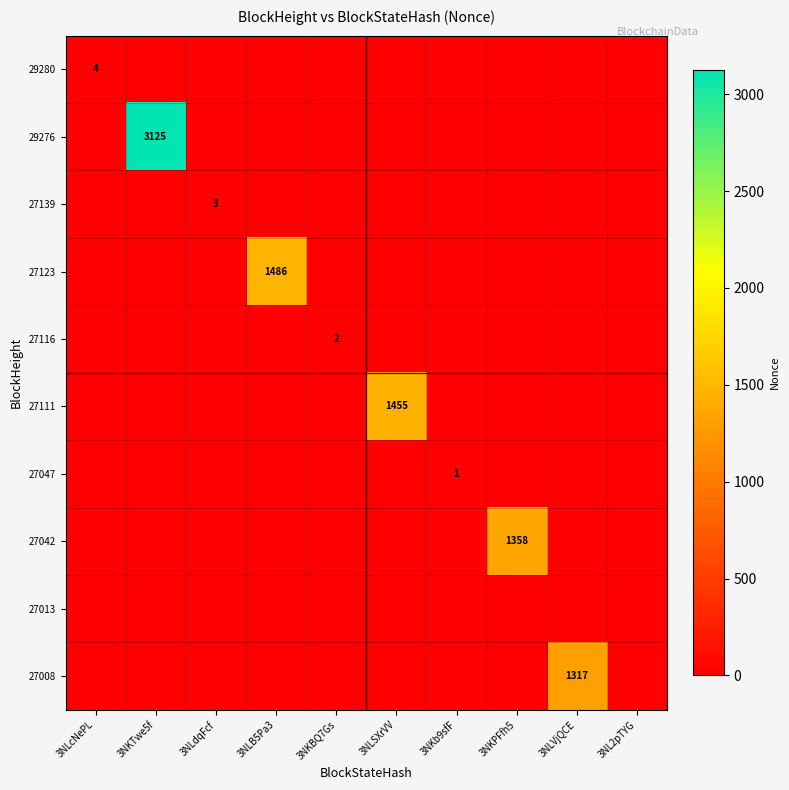

What is the maximum value shown in the chart?

3125